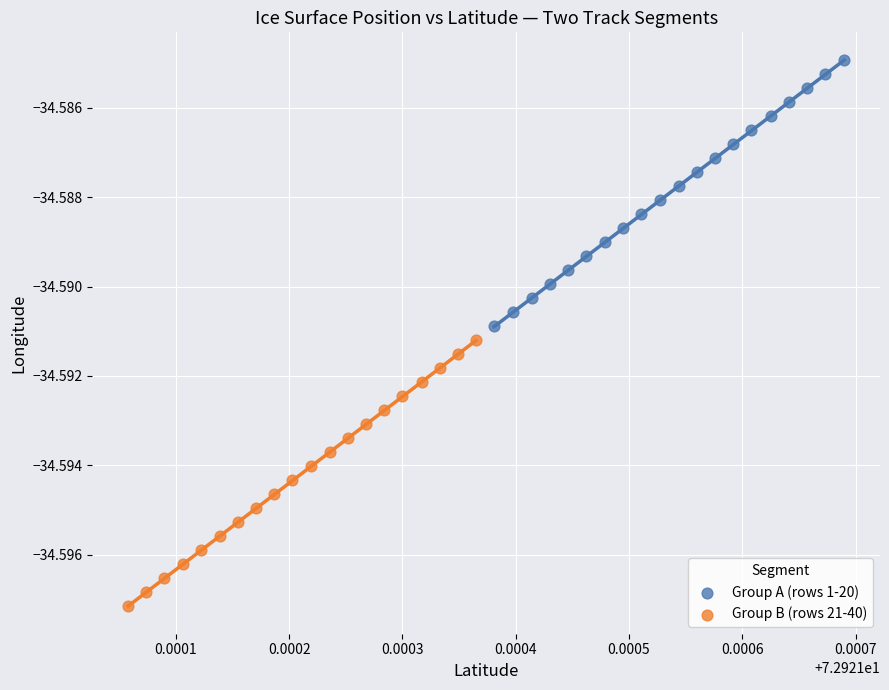

Which series reaches the maximum Y coordinate?

Group A (rows 1-20)